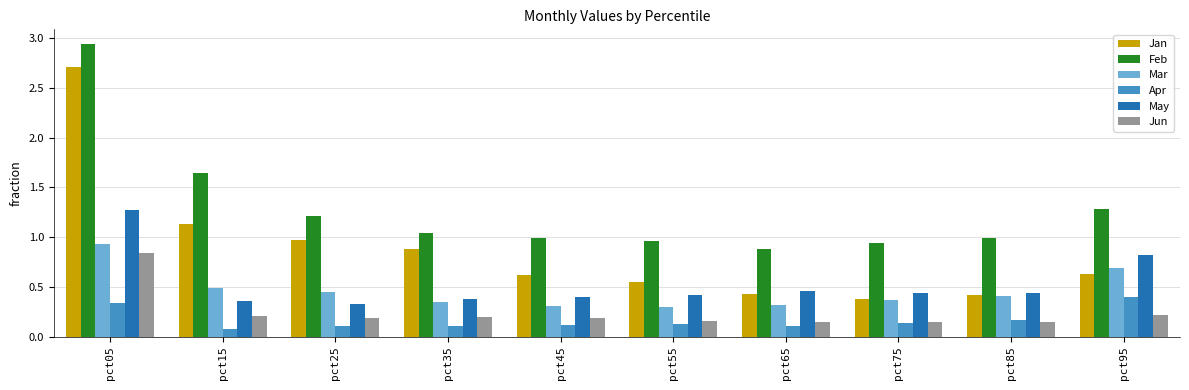

What is the average value of the Feb series?

1.3